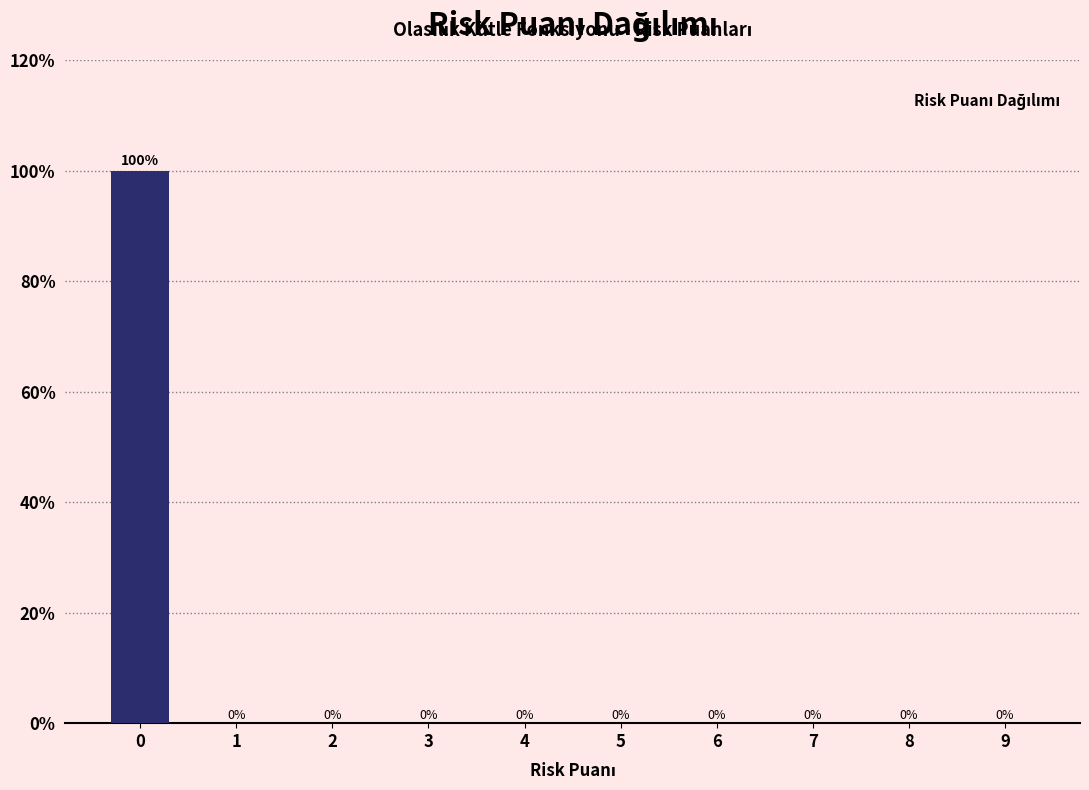

Reading left to right, what are all the values shown in this chart?

0=100	1=0	2=0	3=0	4=0	5=0	6=0	7=0	8=0	9=0